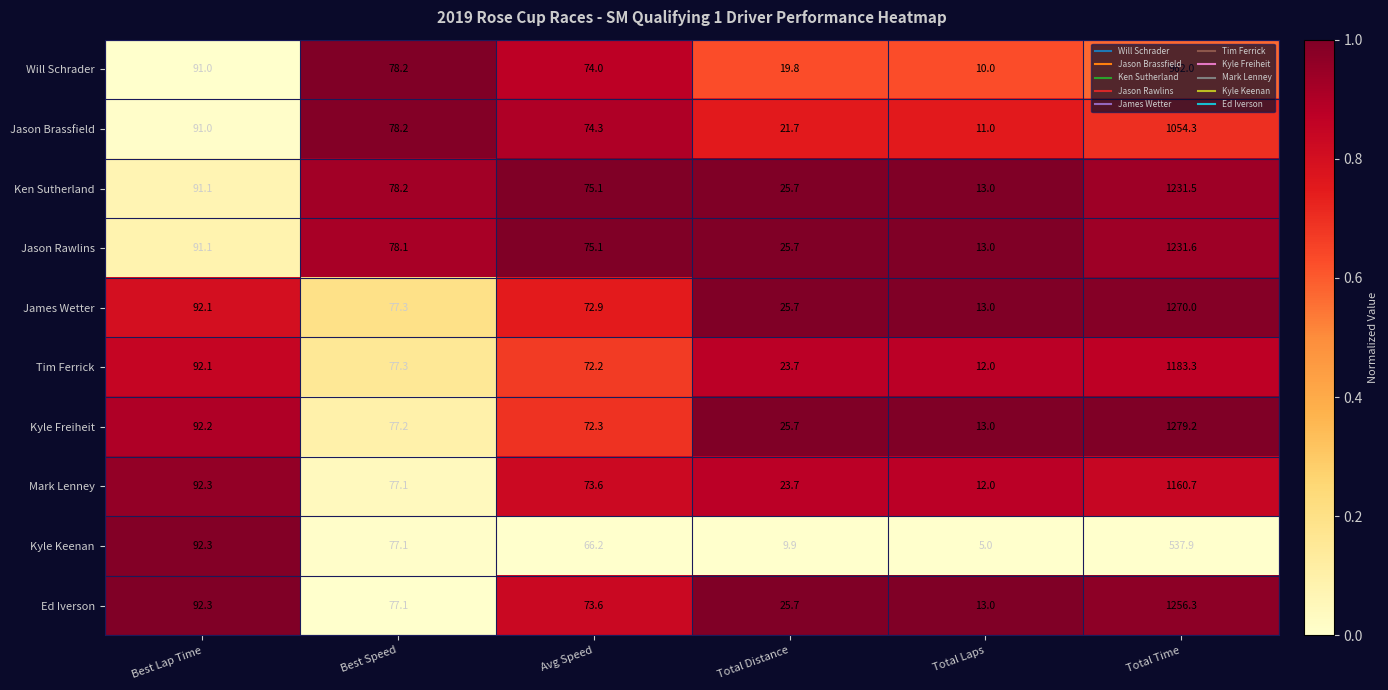

What is the spread (max minus min) of values at Best Speed?

1.1